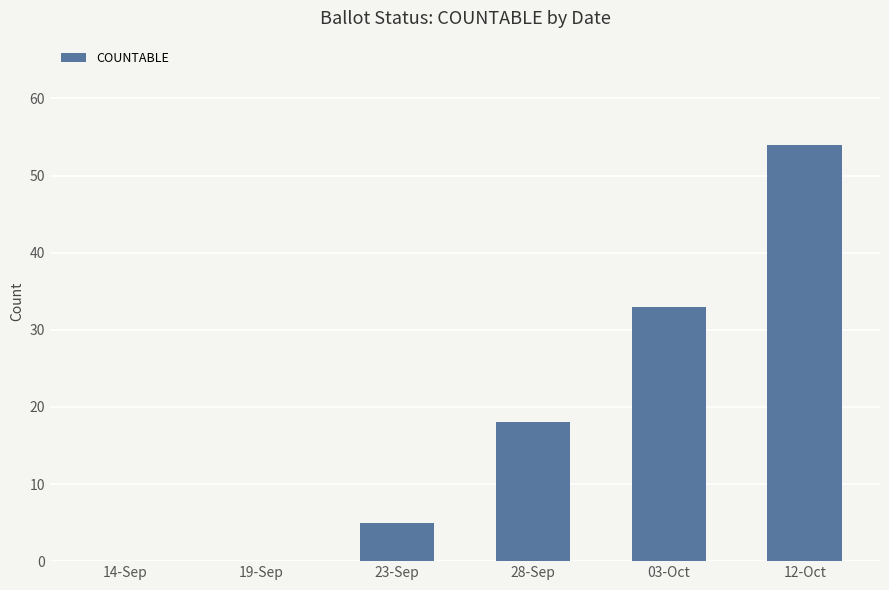

How many data points does each series have?

6